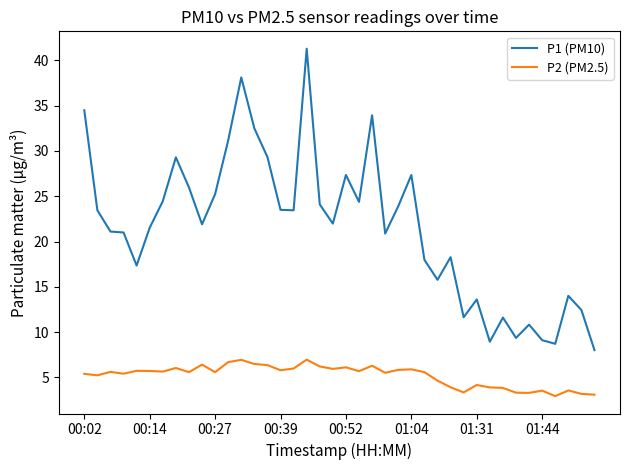

Which series has the largest range (max minus min)?

P1 (PM10)